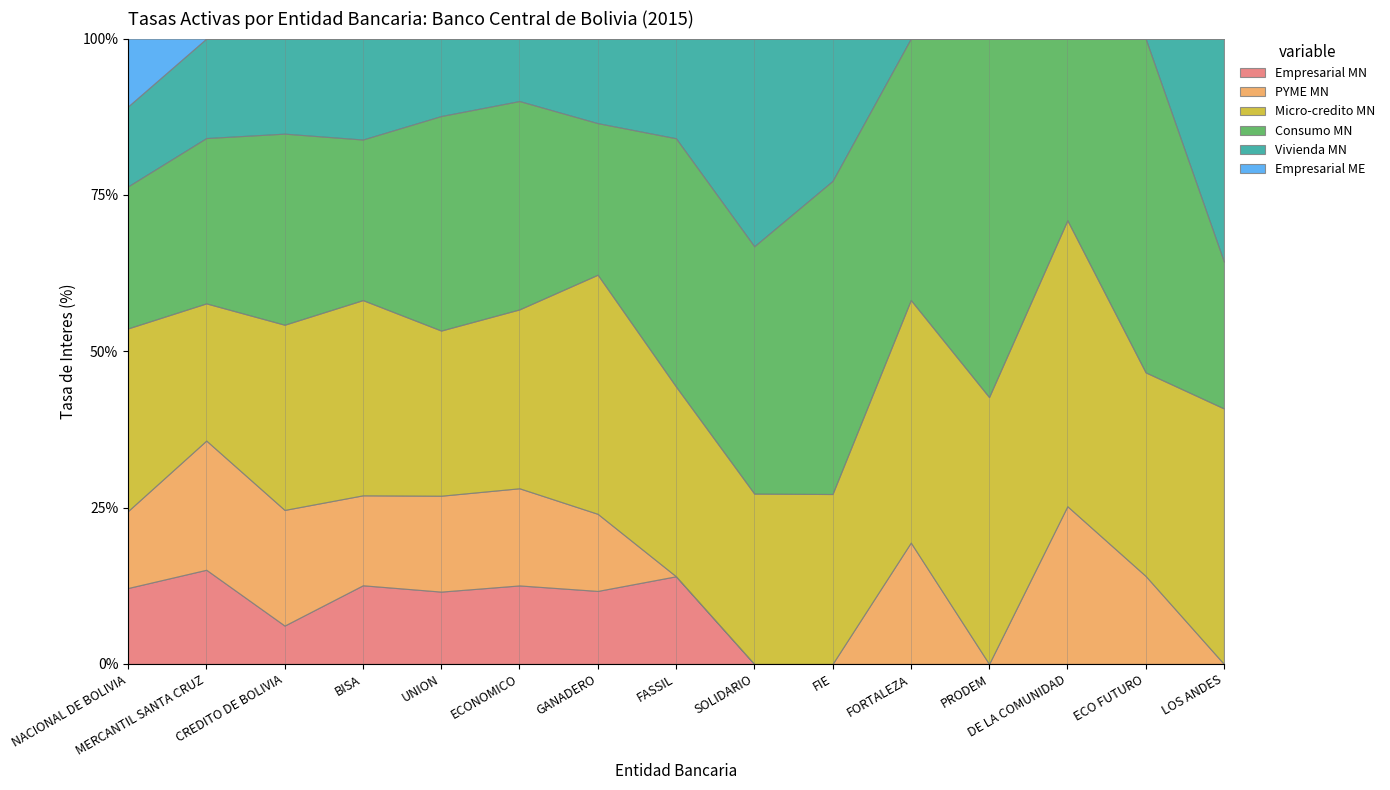

What is the difference between the maximum and minimum values in the Empresarial MN series?

15.1